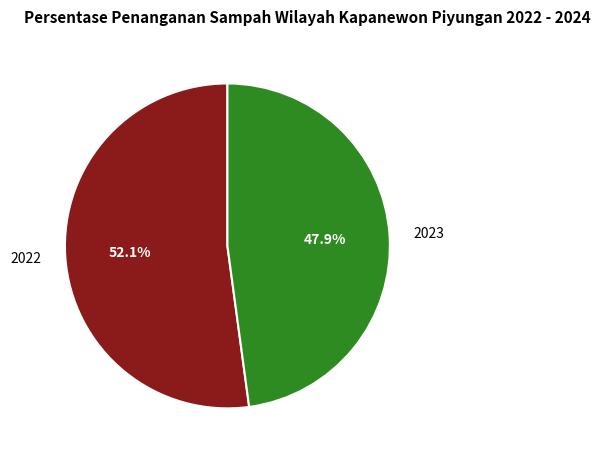

Is there a majority slice in this chart?

Yes